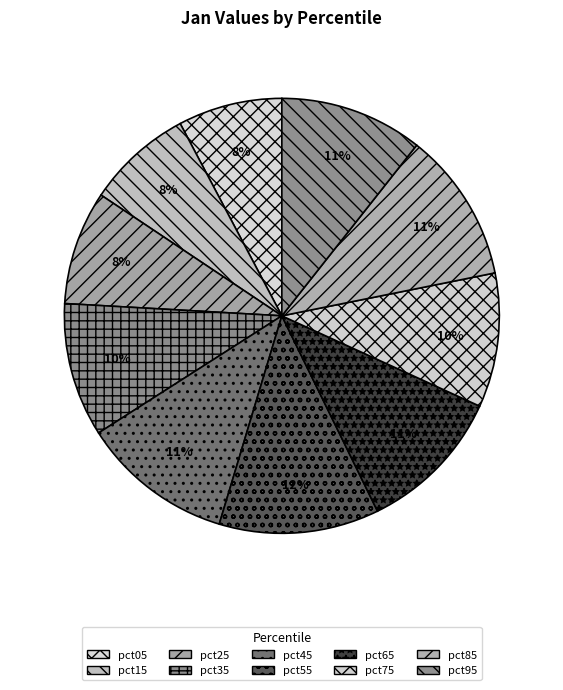

Count the number of slices in the pie.

10